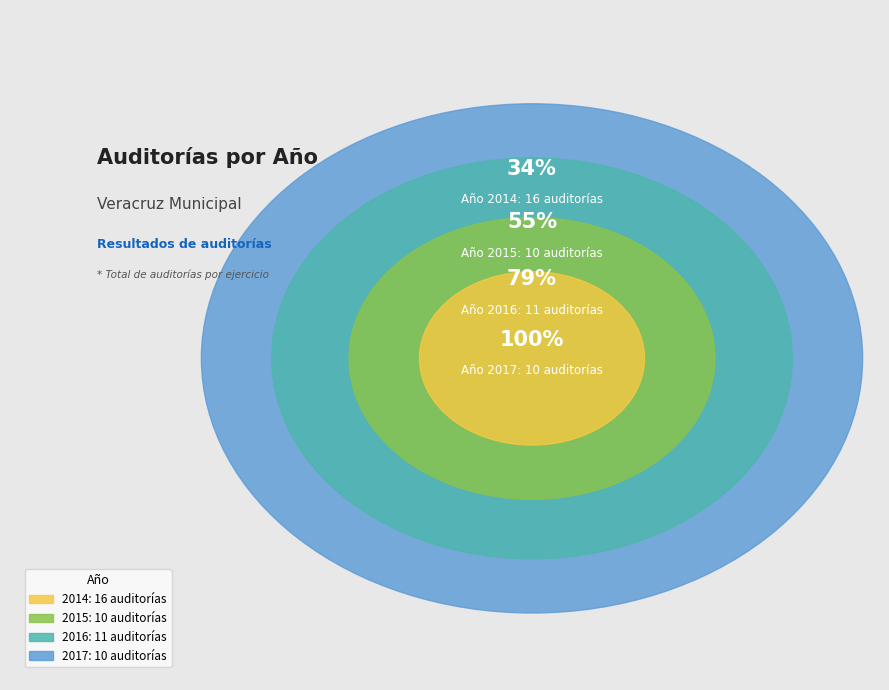

Which category has the smallest portion of the pie?

2015